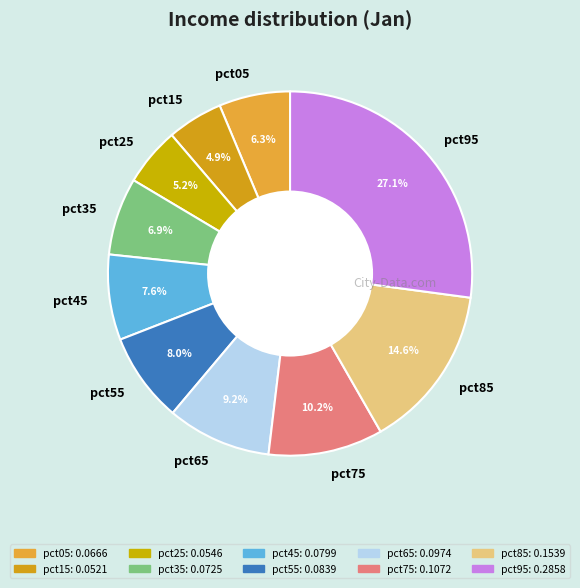

To the nearest percent, what is the average slice percentage?

10%